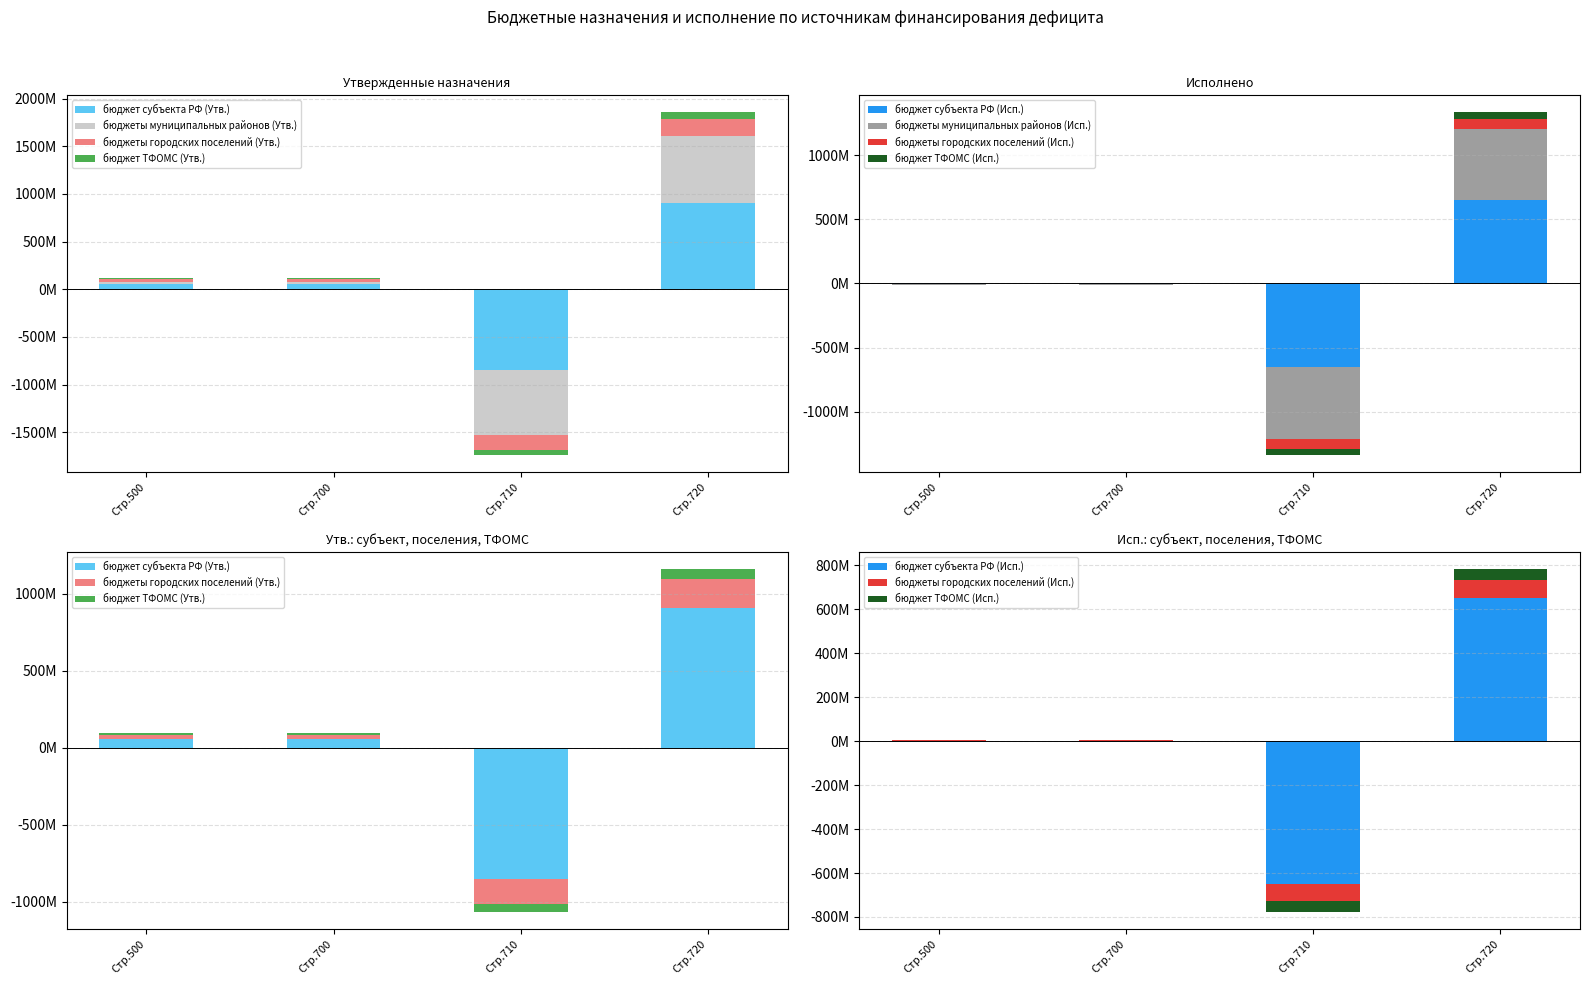

What is the value of the бюджет субъекта РФ (Утв.) bar at the 2nd from the left?

57570167.2